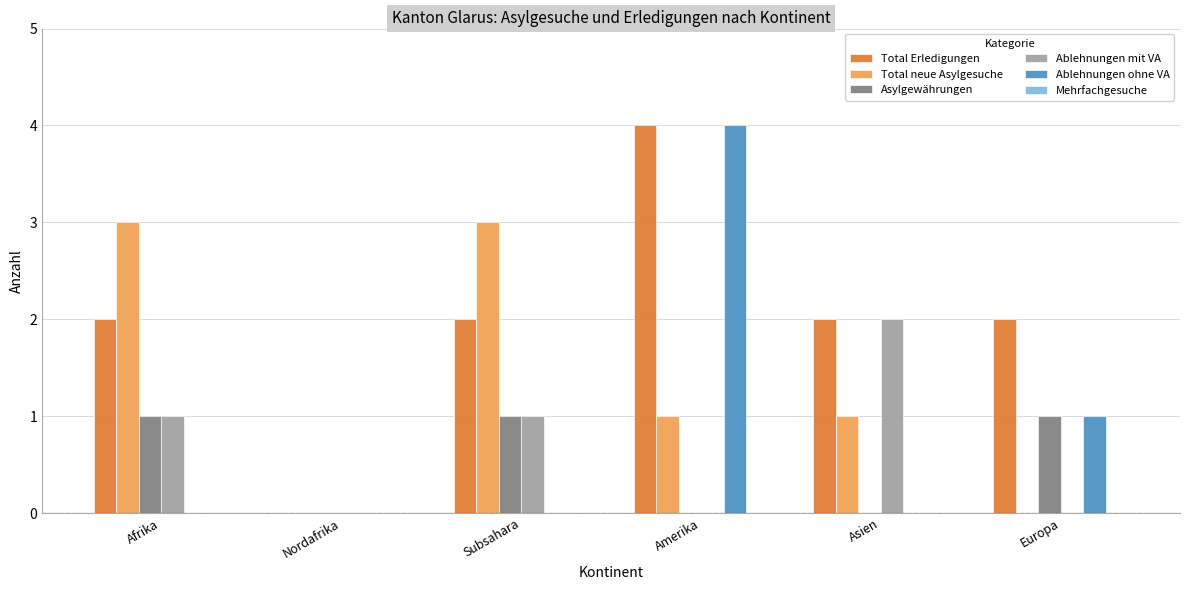

True or false: Ablehnungen mit VA has a value of 1 at Subsahara.

True